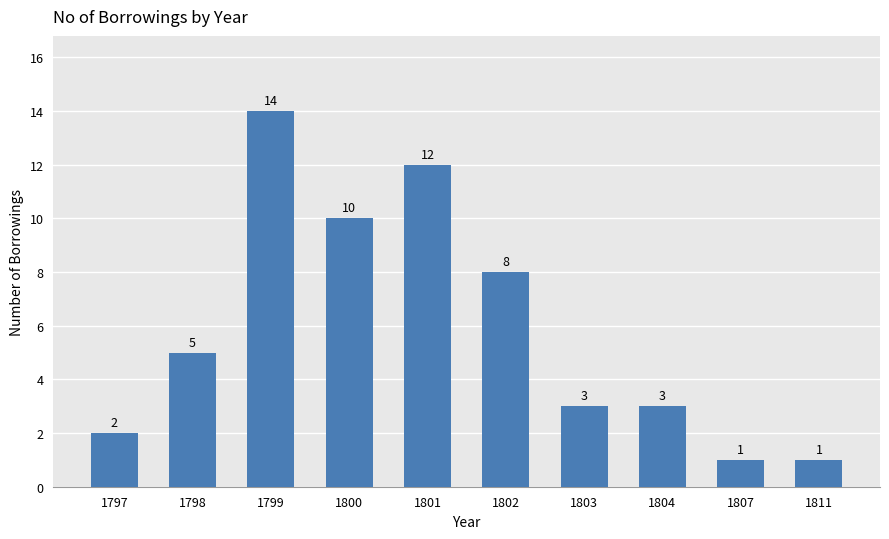

Approximately how many times larger is the value at 1804 compared to 1807?

3.0